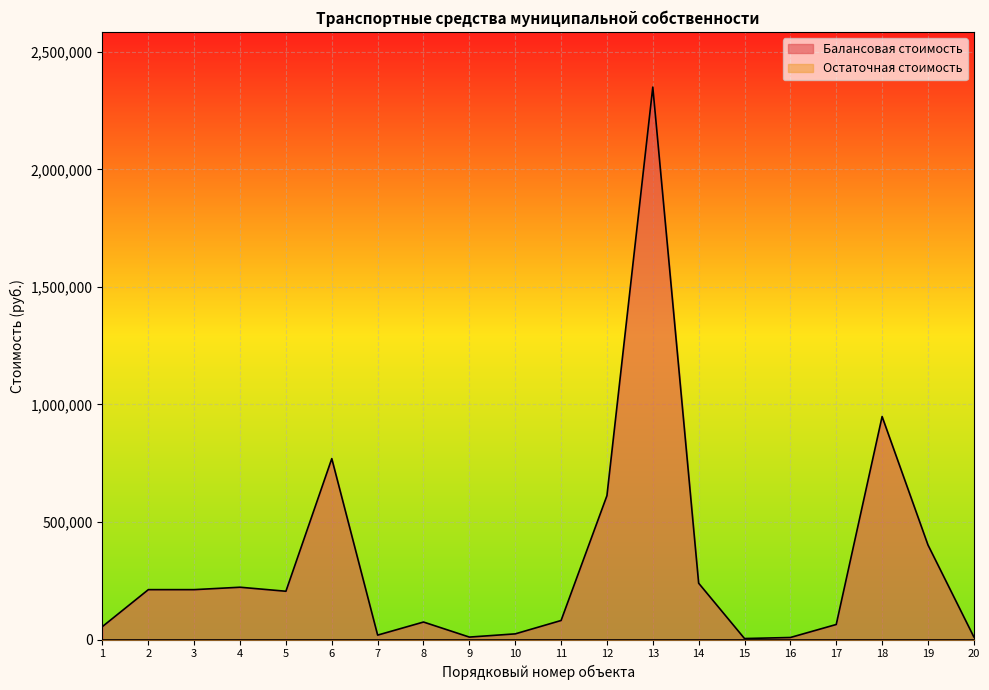

What is the greatest value displayed?

2350025